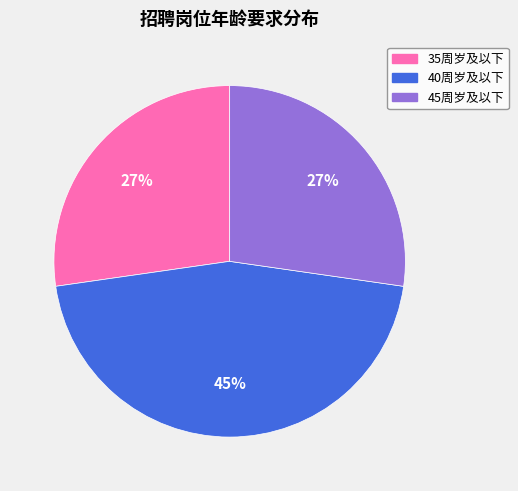

How many segments does this pie chart have?

3